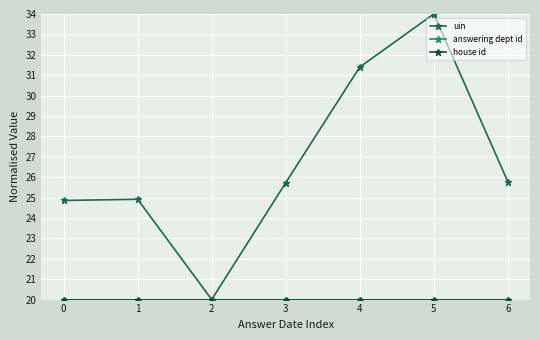

Rank the categories by uin value from highest to lowest.

5, 4, 6, 3, 1, 0, 2